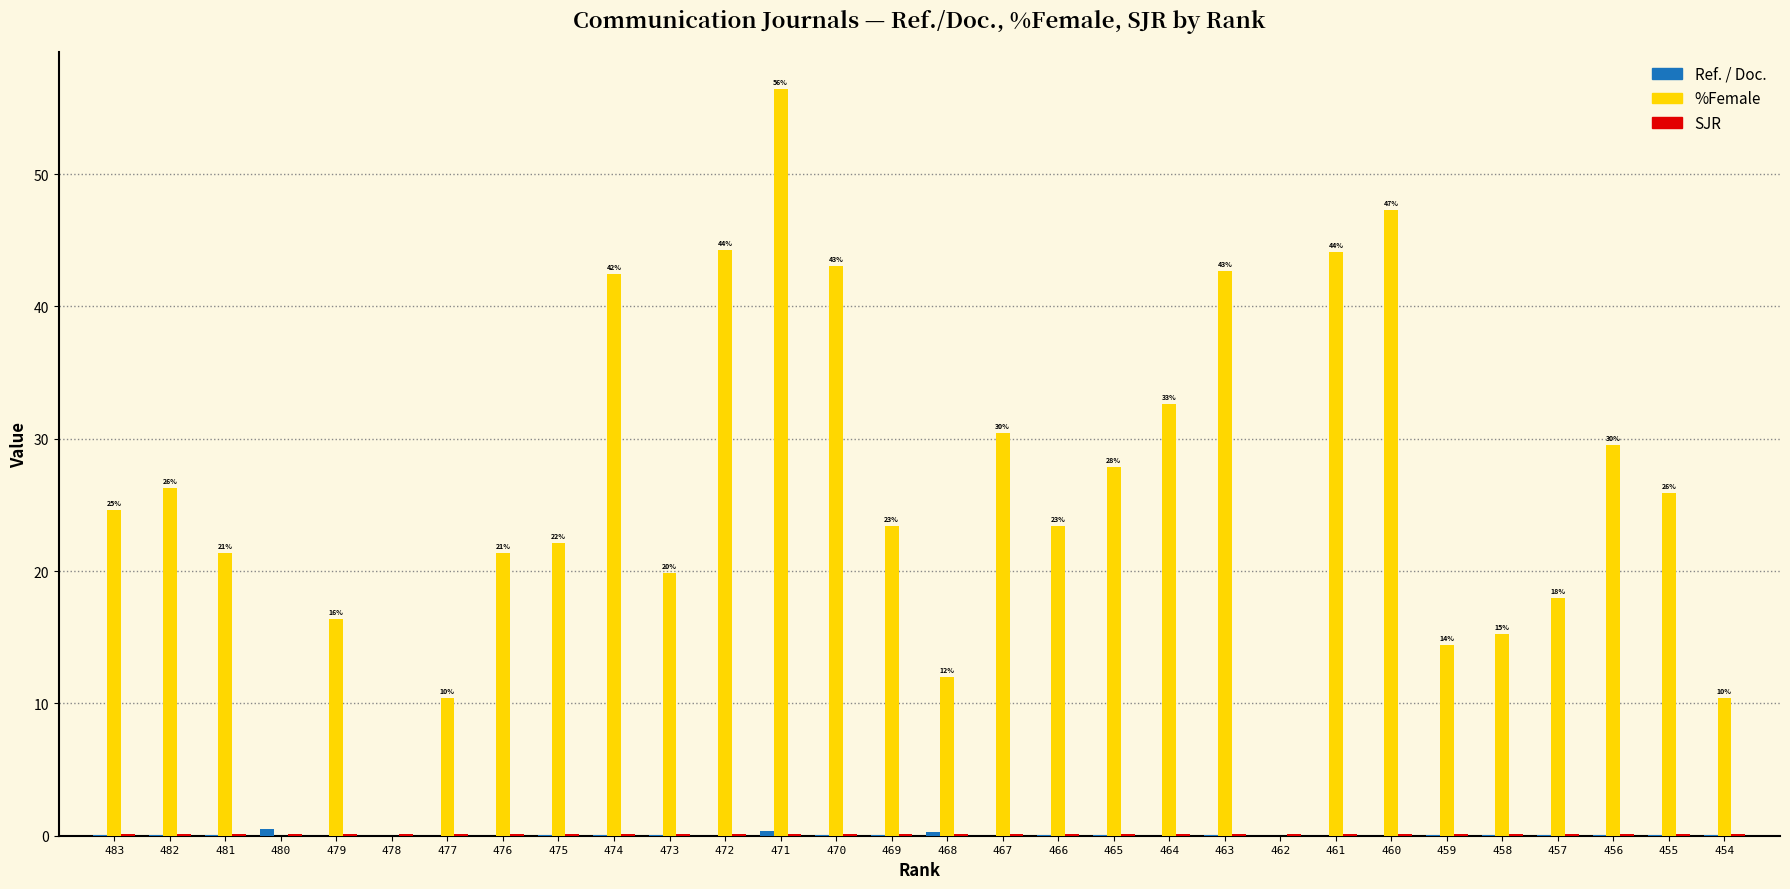

Which series has the largest range (max minus min)?

%Female